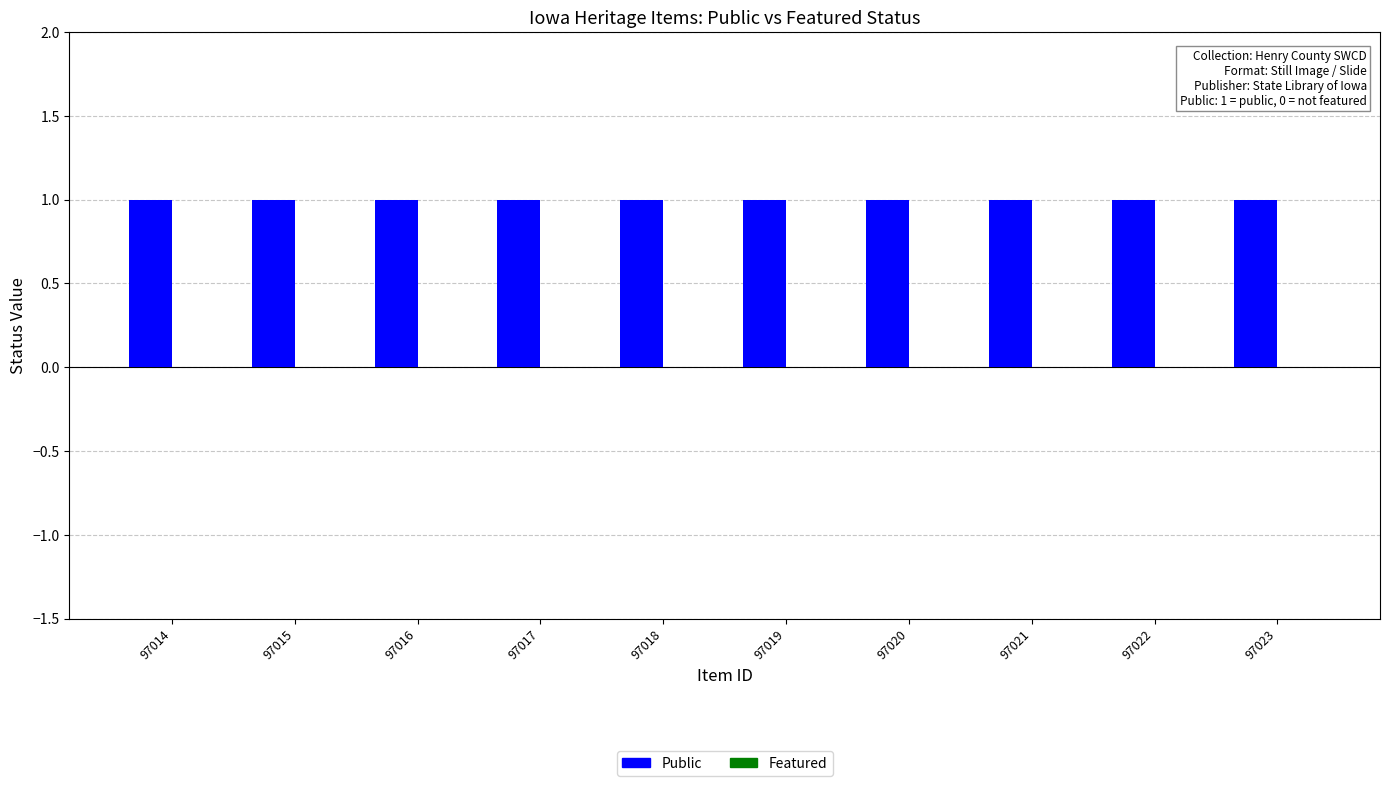

How many series are shown in this chart?

2